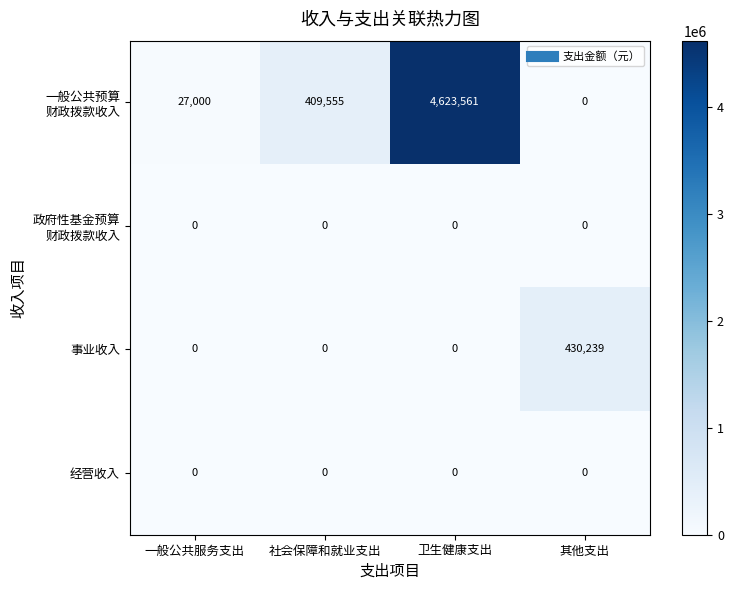

At which category is the sum across all series the highest?

卫生健康支出